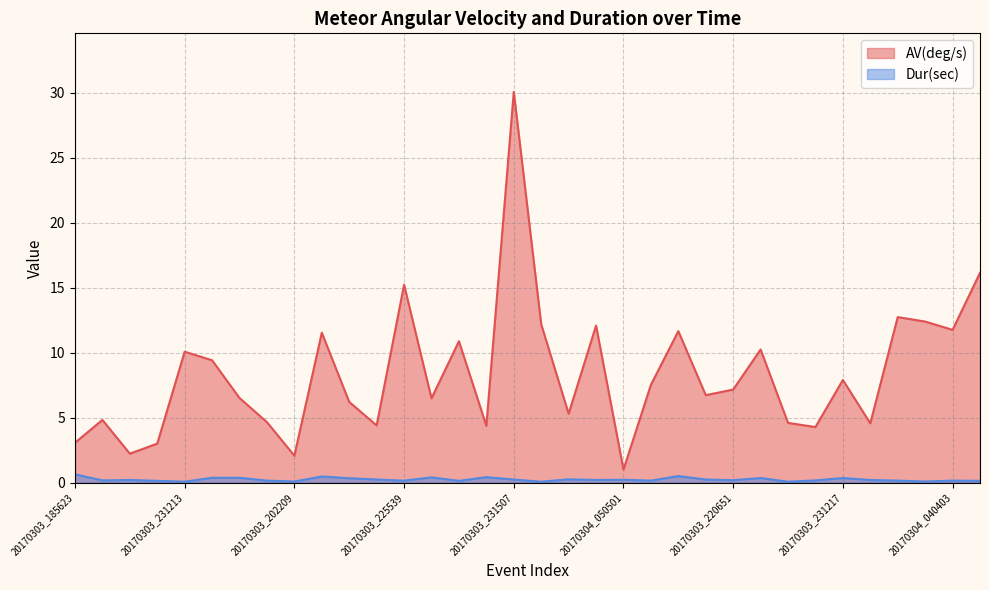

How many Dur(sec) values are between 0 and 1?

34